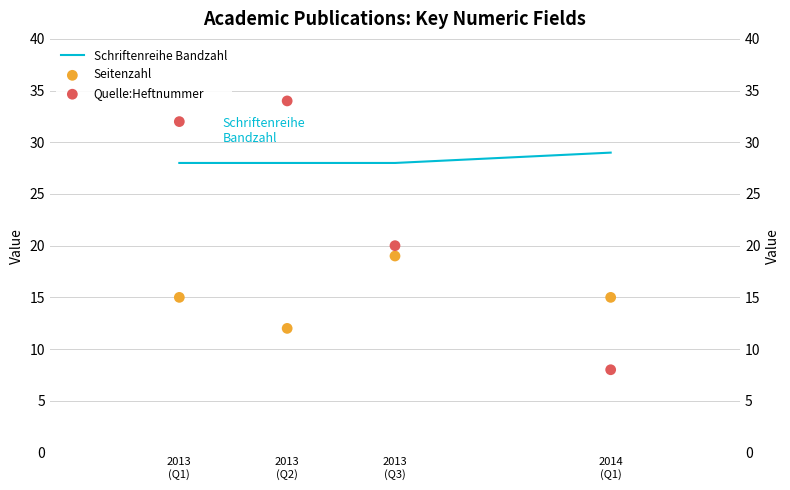

Which series has the largest total across all categories?

Schriftenreihe Bandzahl